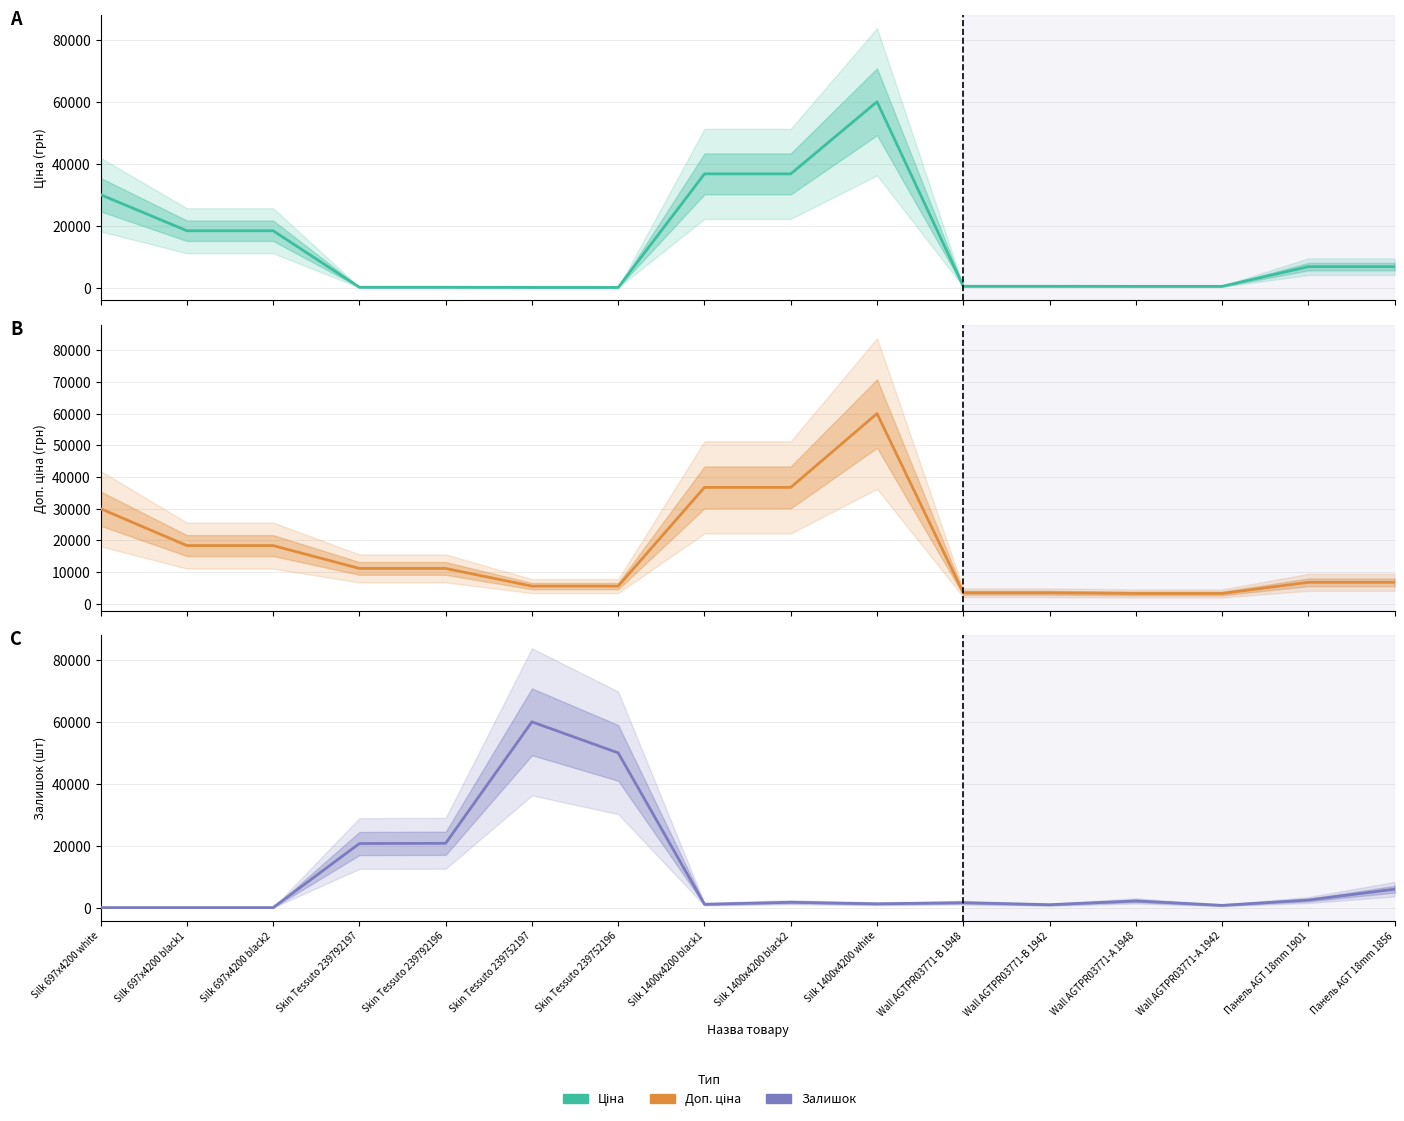

Which series has the largest total across all categories?

Доп. ціна